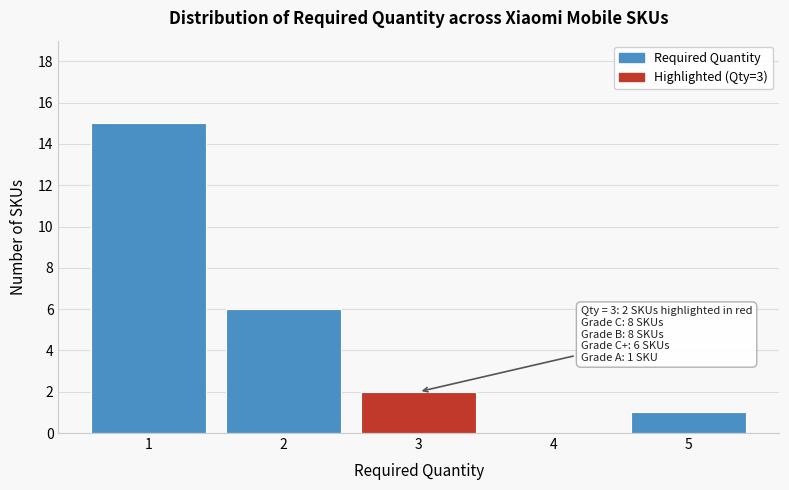

Reading right to left, extract all data points from this chart.

5=1	4=0	3=2	2=6	1=15